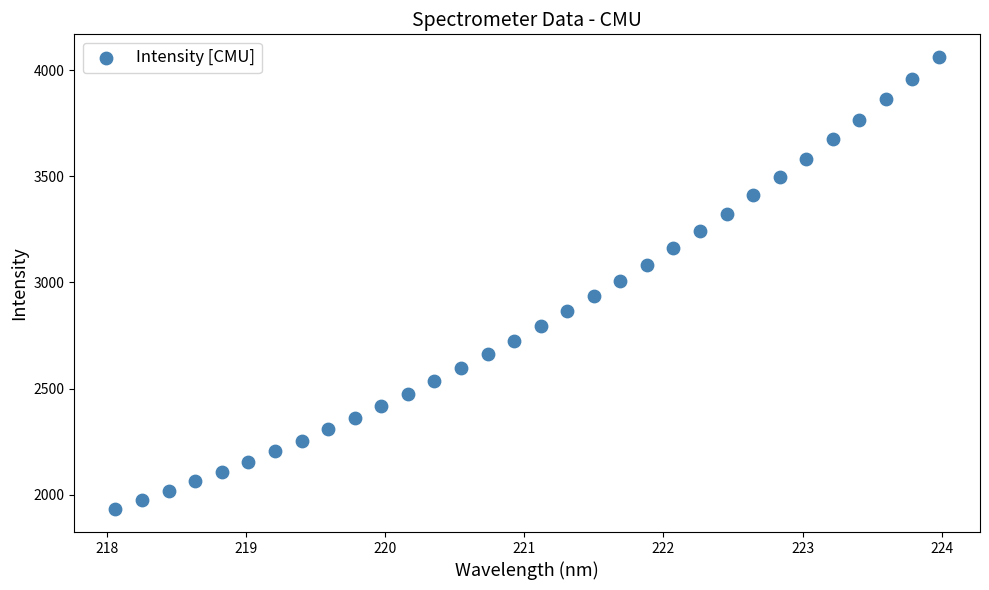

What is the range of X values (max minus min)?

5.9